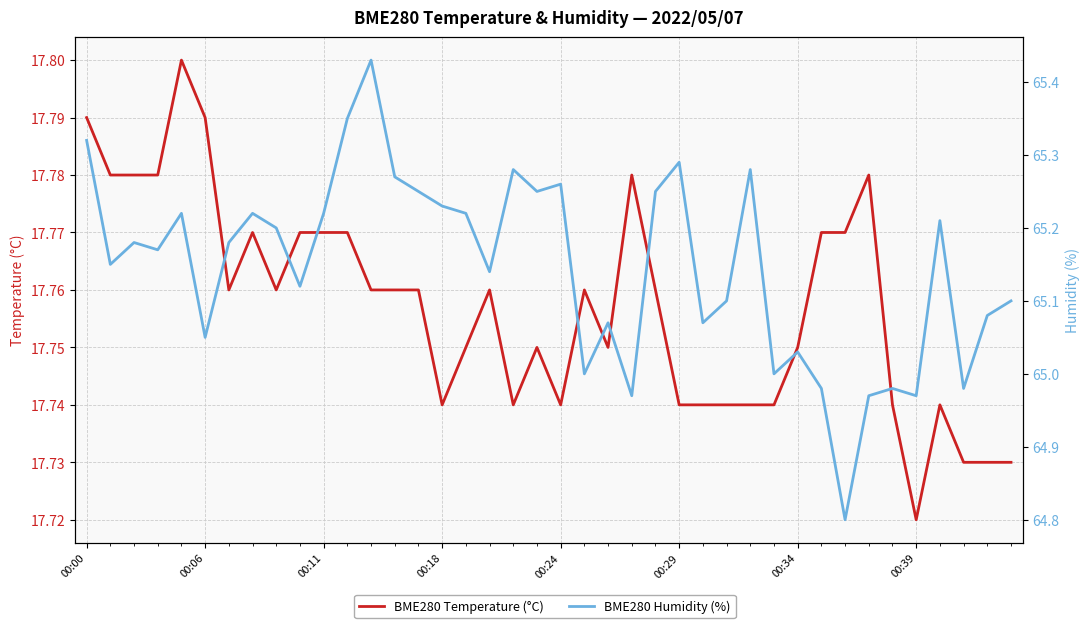

True or false: BME280 Temperature (°C) and BME280 Humidity (%) cross at least once.

False